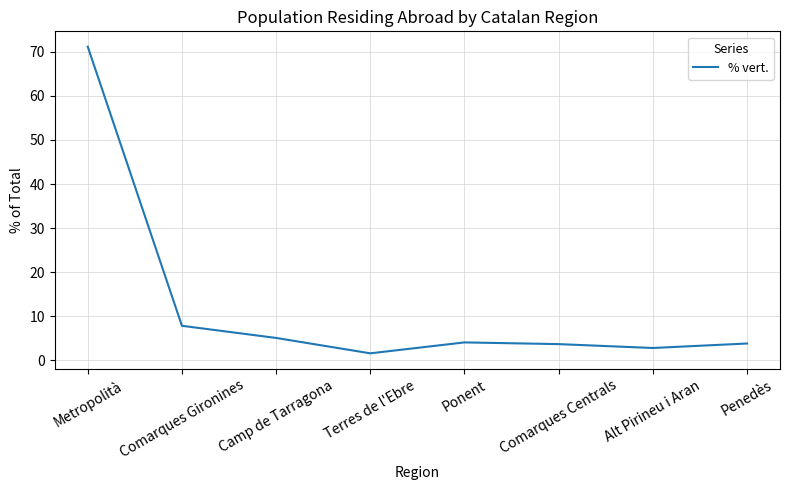

At which category does the data reach its first local valley?

Terres de l'Ebre